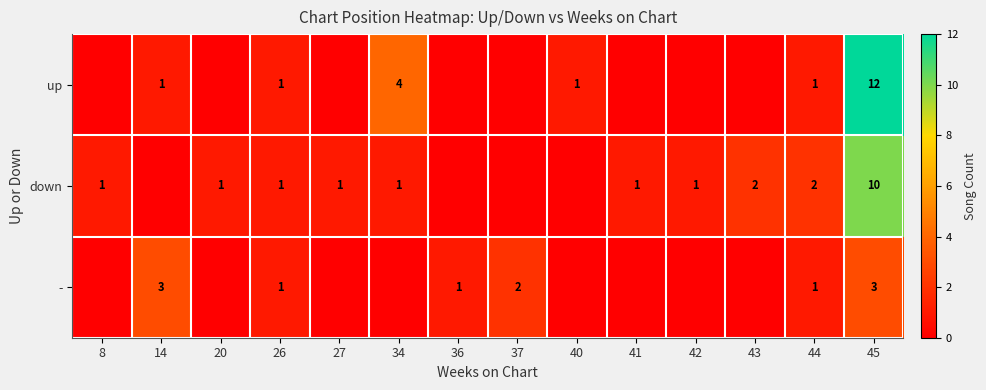

Is the value of up at 40 greater than the value of down at 44?

No